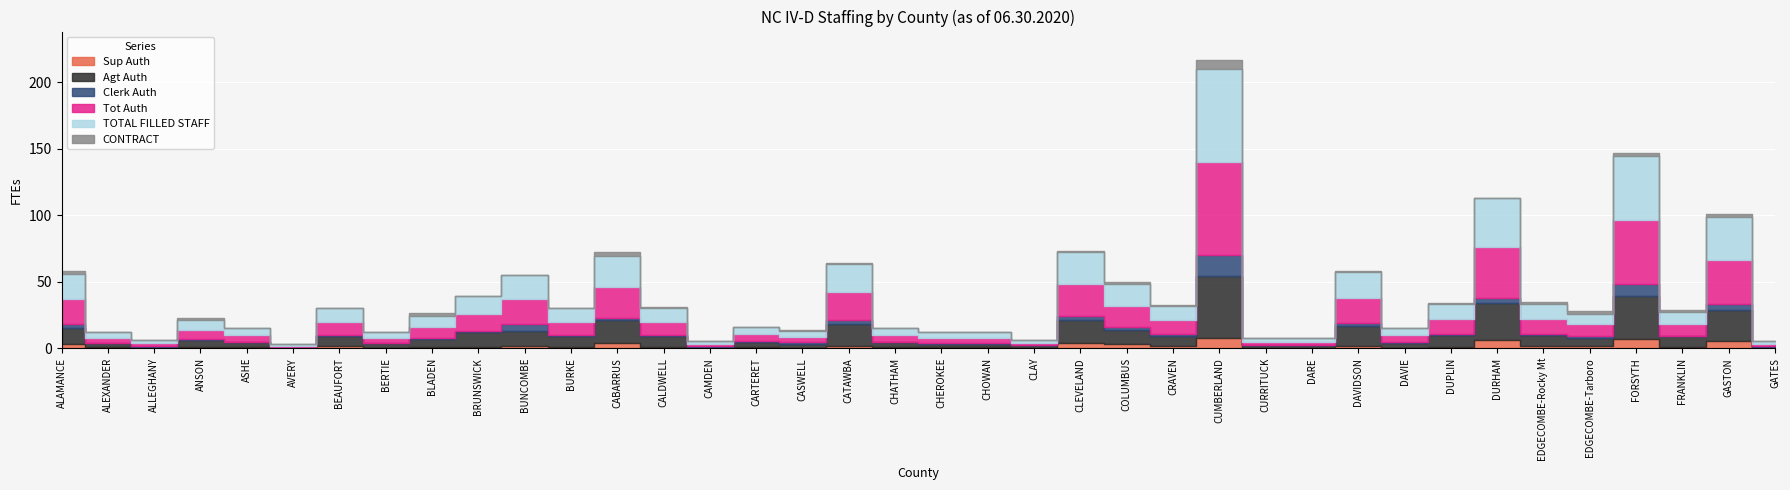

Which category has the highest value in the Clerk Auth series?

CUMBERLAND